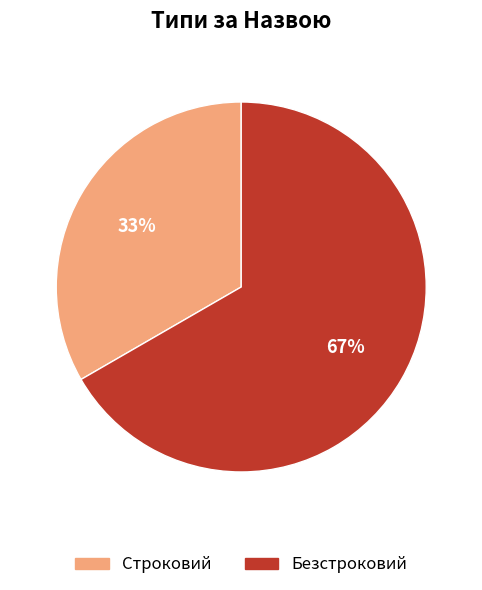

Is there a majority slice in this chart?

Yes